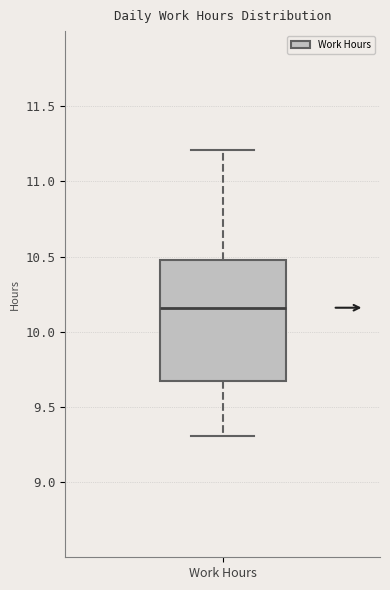

Read this box plot against the y-axis: the position of the median line, the range covered by the box, and the ends of both whiskers. The values are not printed on the chart, so give them approximately, as read against the axis.

median 10.15, box 9.65 to 10.50, whiskers 9.30 to 11.20